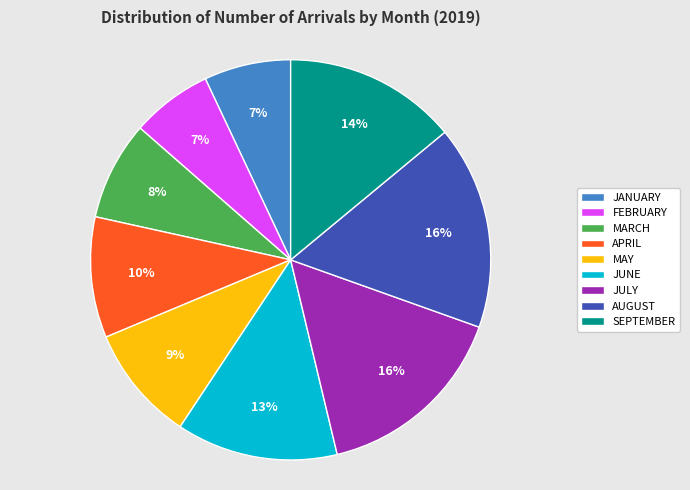

What percentage is the FEBRUARY slice, to the nearest percent?

7%